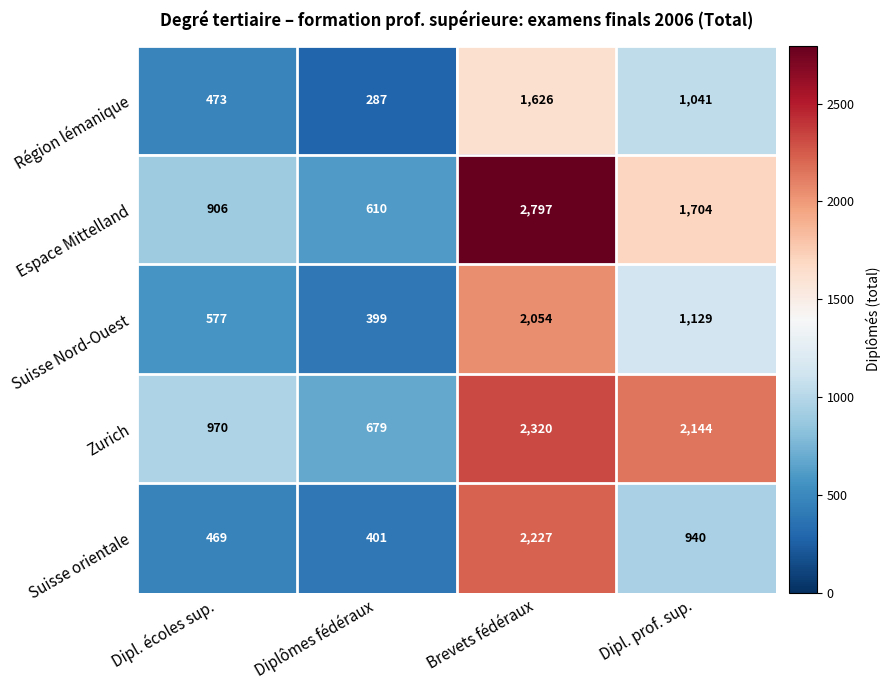

How many values in the Zurich series are below 2144?

2